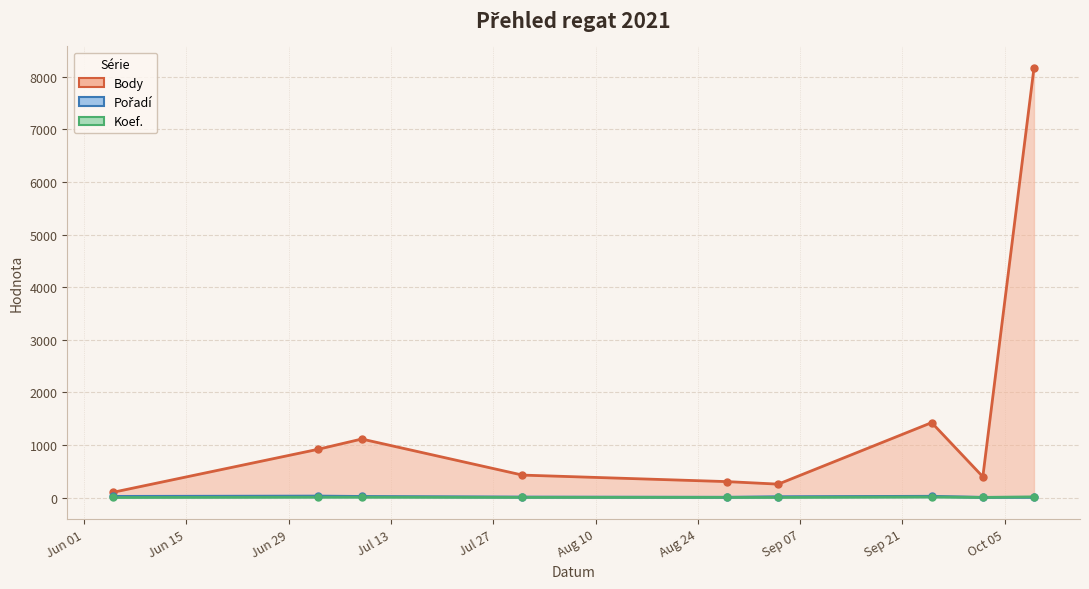

How many categories are shown in the chart?

9